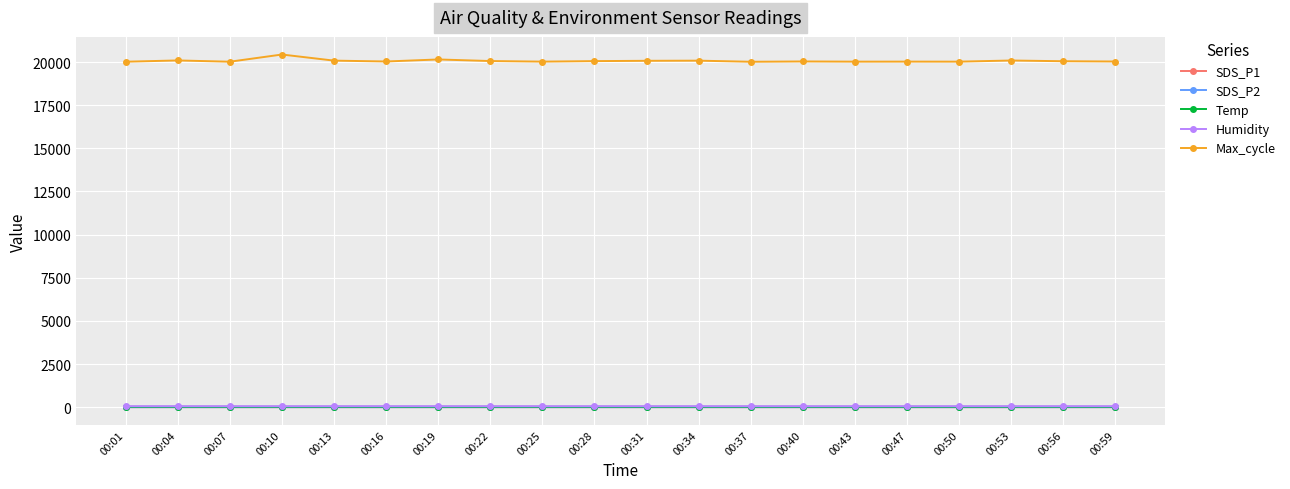

How many data points in Max_cycle are less than 20049?

10